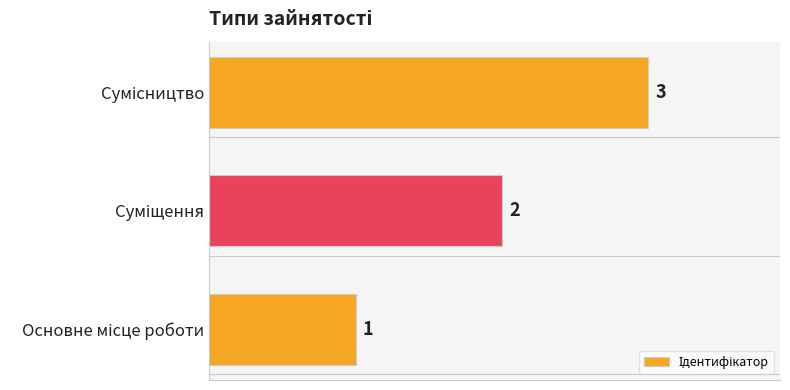

What is the maximum value shown in the chart?

3